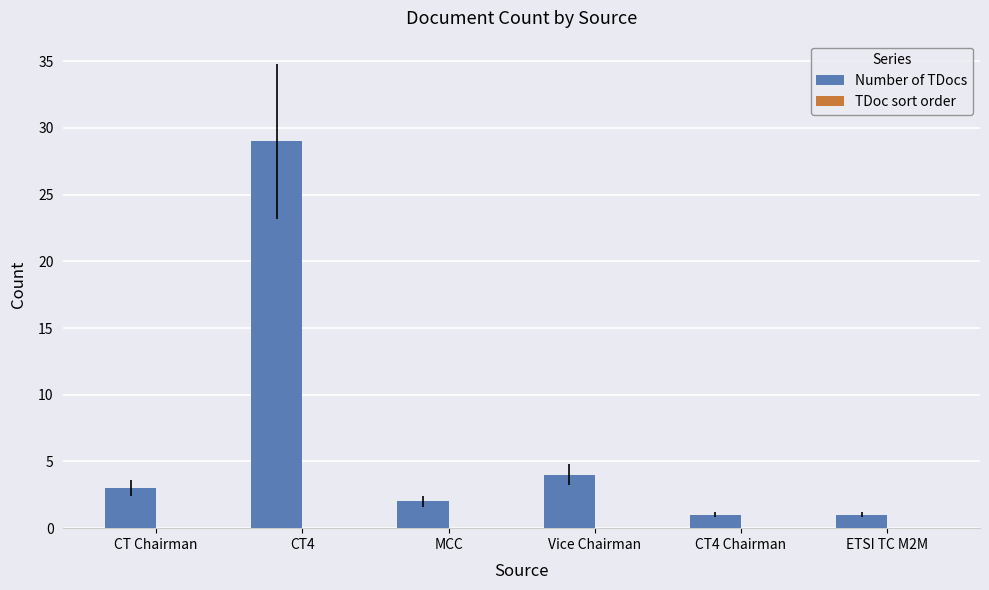

What is the ratio of the value at ETSI TC M2M to the value at CT4 Chairman?

1.0